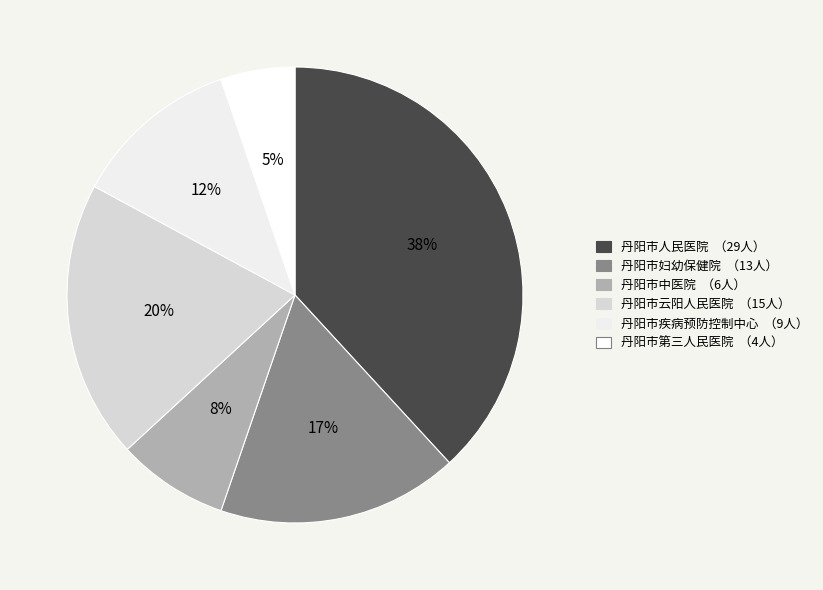

What percentage is the 丹阳市云阳人民医院 slice, to the nearest percent?

20%